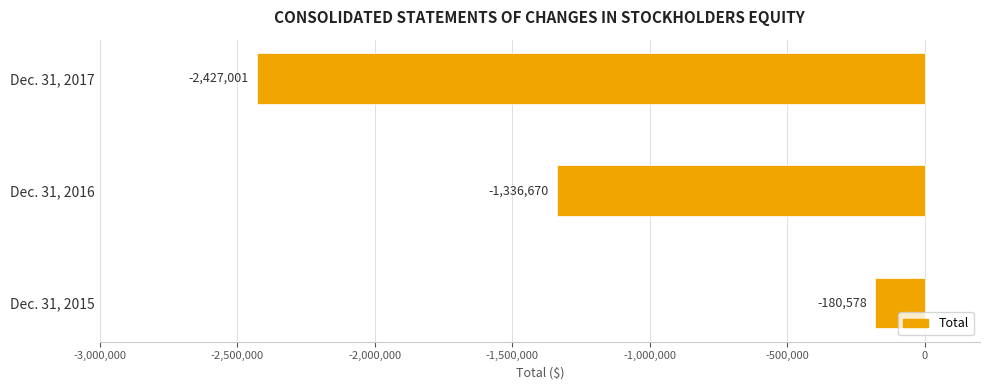

At which category does the chart reach its minimum across all series?

Dec. 31, 2017